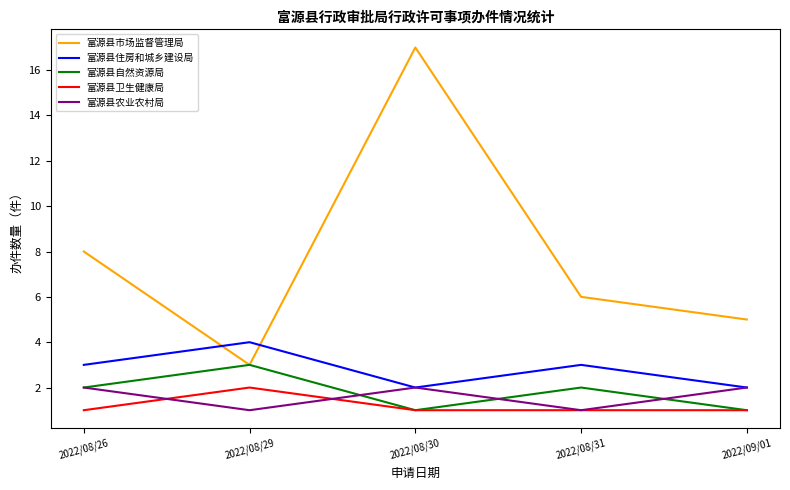

Where is the first local minimum for 富源县自然资源局?

2022/08/30